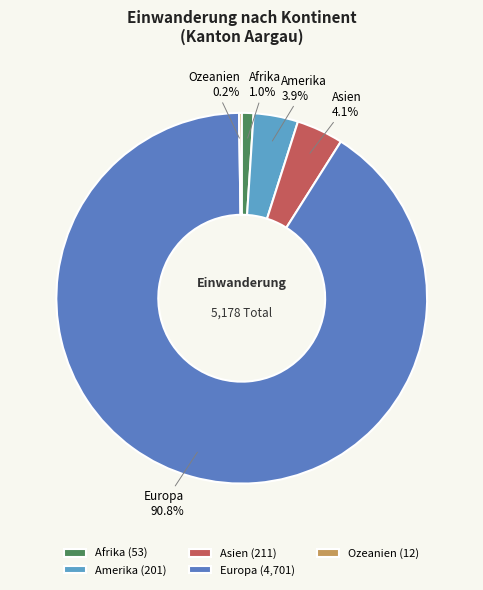

What percentage do Asien and Europa together represent?

94.9%